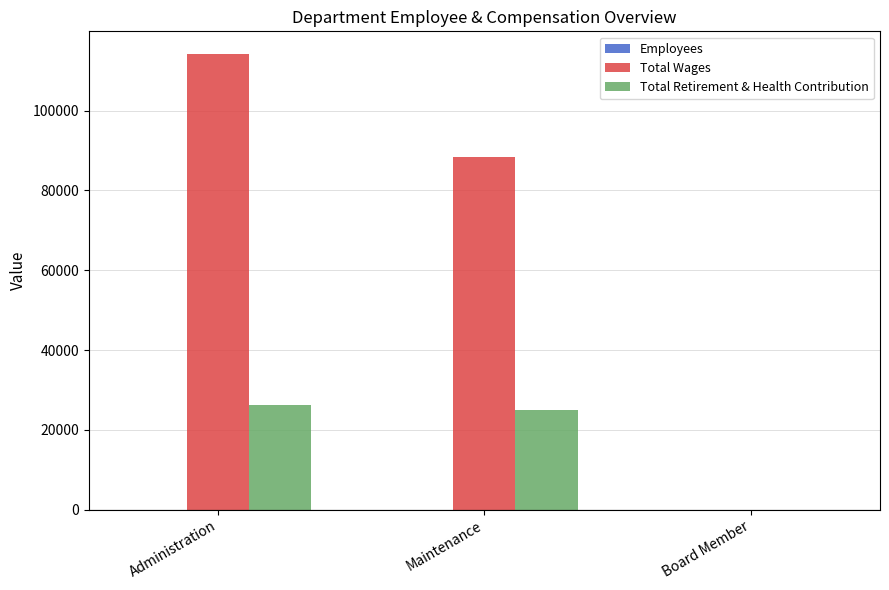

The Total Retirement & Health Contribution series shows 24931 at Maintenance. True or false?

True